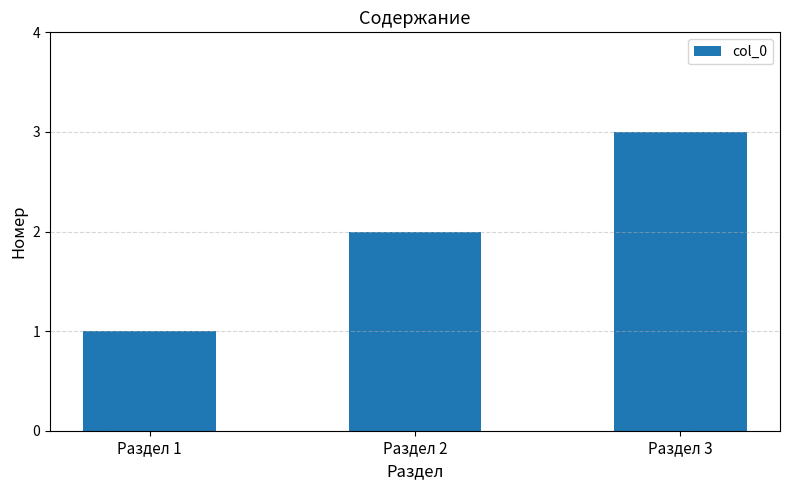

List the labels in order of value, smallest first.

Раздел 1, Раздел 2, Раздел 3